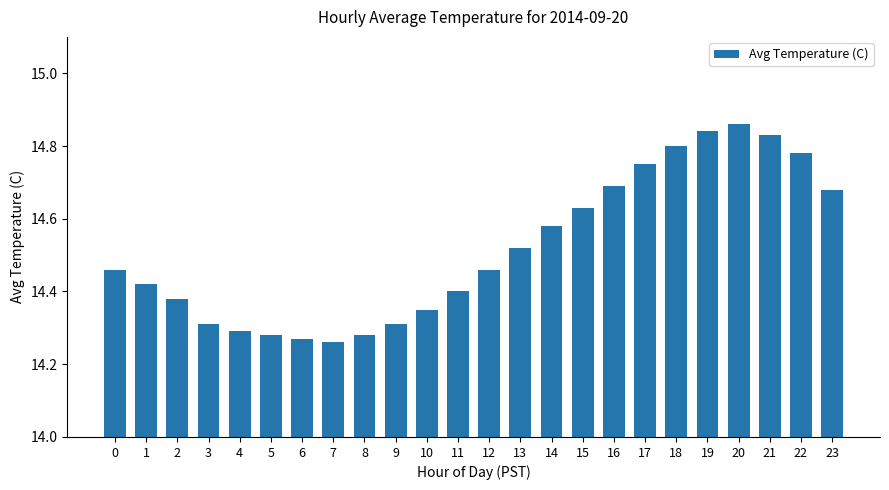

What is the difference between the values at 23 and 9?

0.4